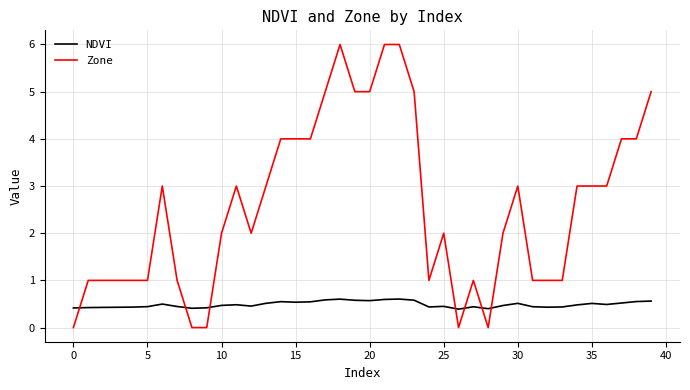

How many series are shown in this chart?

2